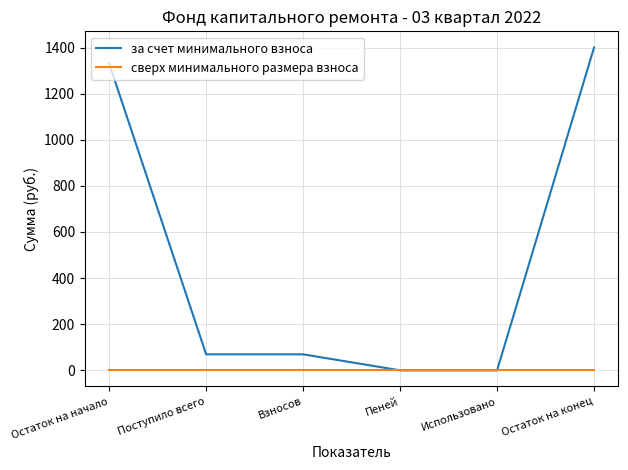

The value of сверх минимального размера взноса at Пеней is 0.0. True or false?

True